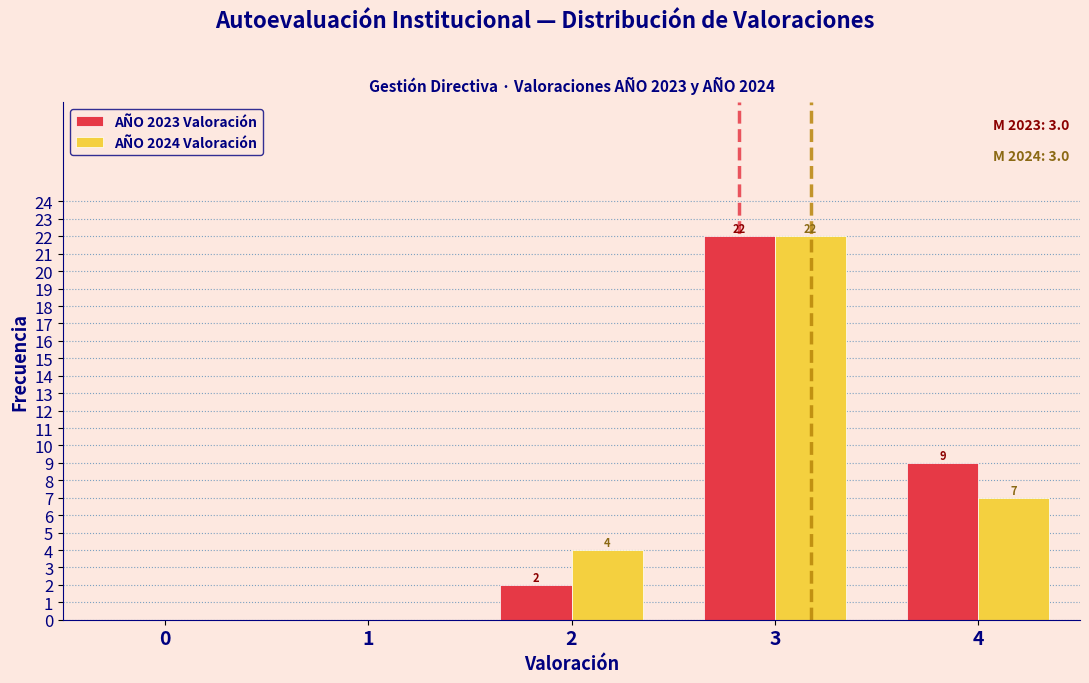

Reading left to right, list all the values displayed in this chart.

AÑO 2023 Valoración: 0=0	1=0	2=2	3=22	4=9
AÑO 2024 Valoración: 0=0	1=0	2=4	3=22	4=7